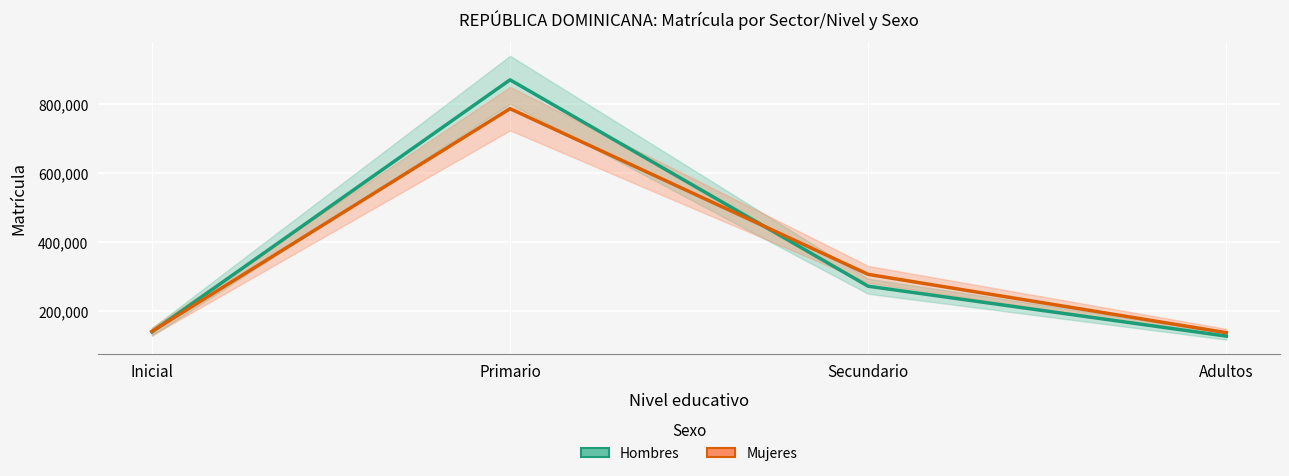

Which series changed the most between Inicial and Primario?

Hombres